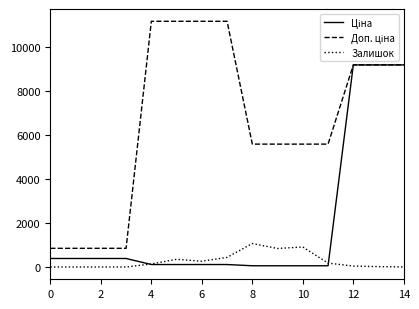

What is the highest value of the Залишок series?

1067.0